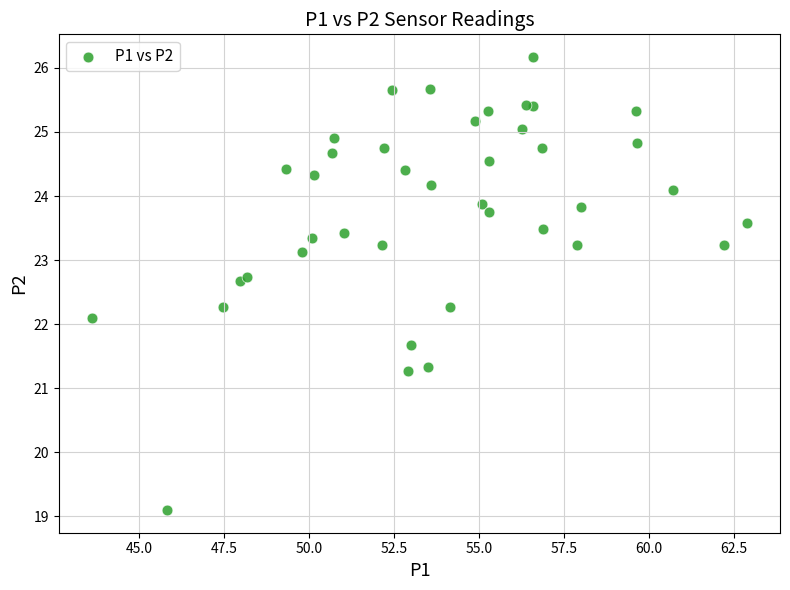

What Y value in the scatter plot is closest to 22?

22.1